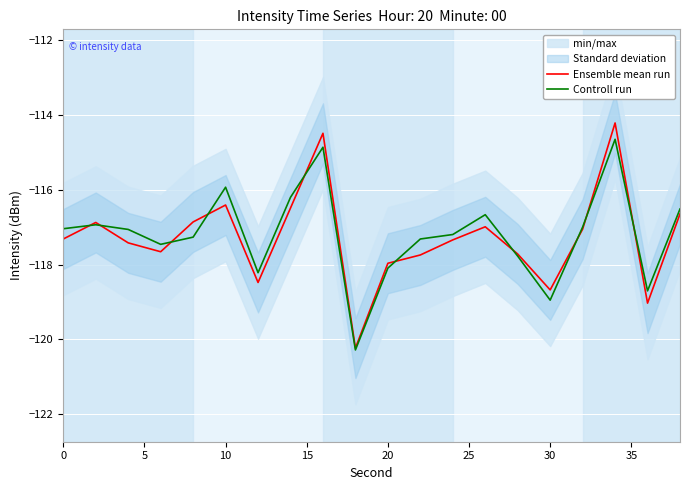

The value of Ensemble mean run at 10 is -45.6. True or false?

False